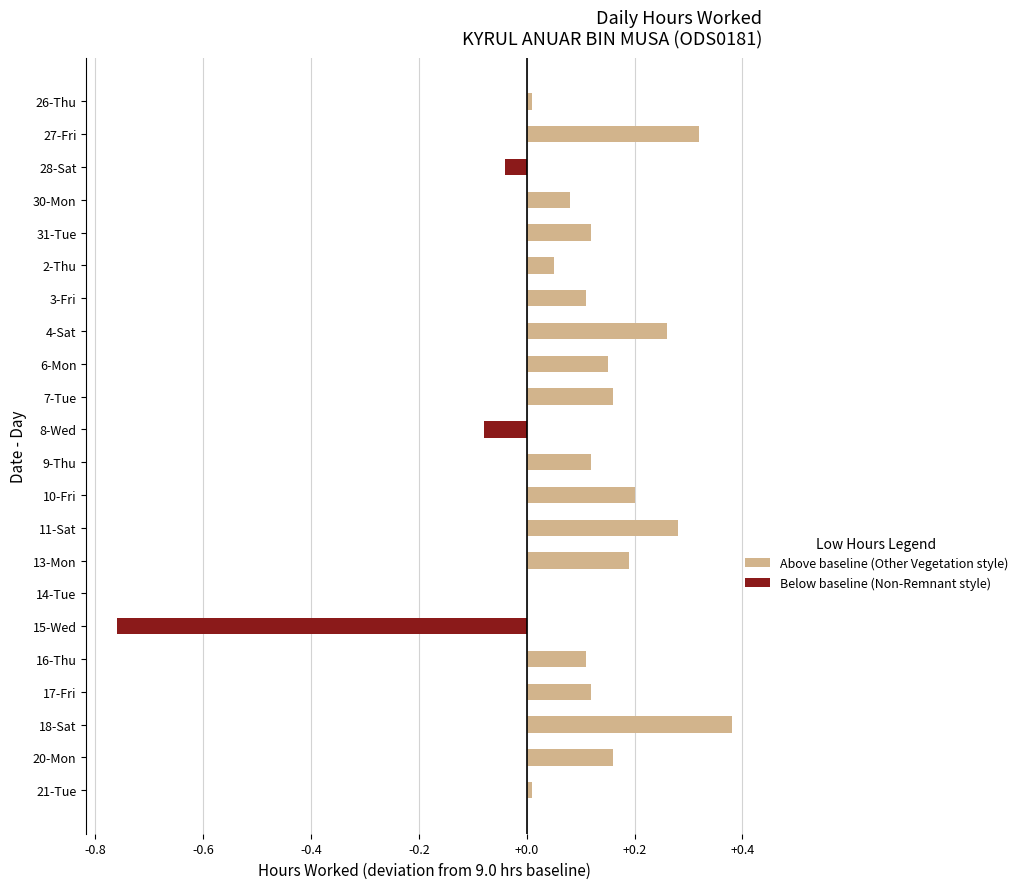

Between 4-Sat and 28-Sat, which is larger?

4-Sat